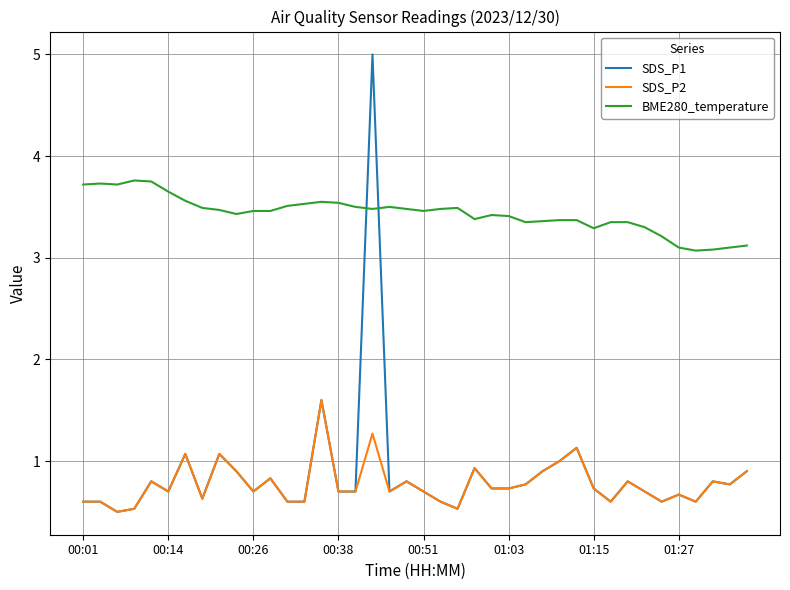

Which series has the largest total across all categories?

BME280_temperature